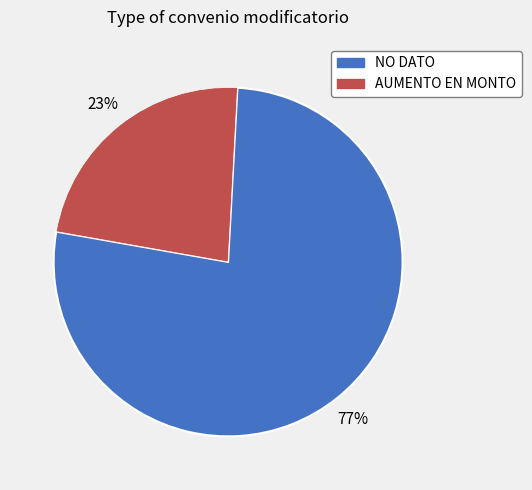

Approximately how many times larger is the value at NO DATO compared to AUMENTO EN MONTO?

3.3